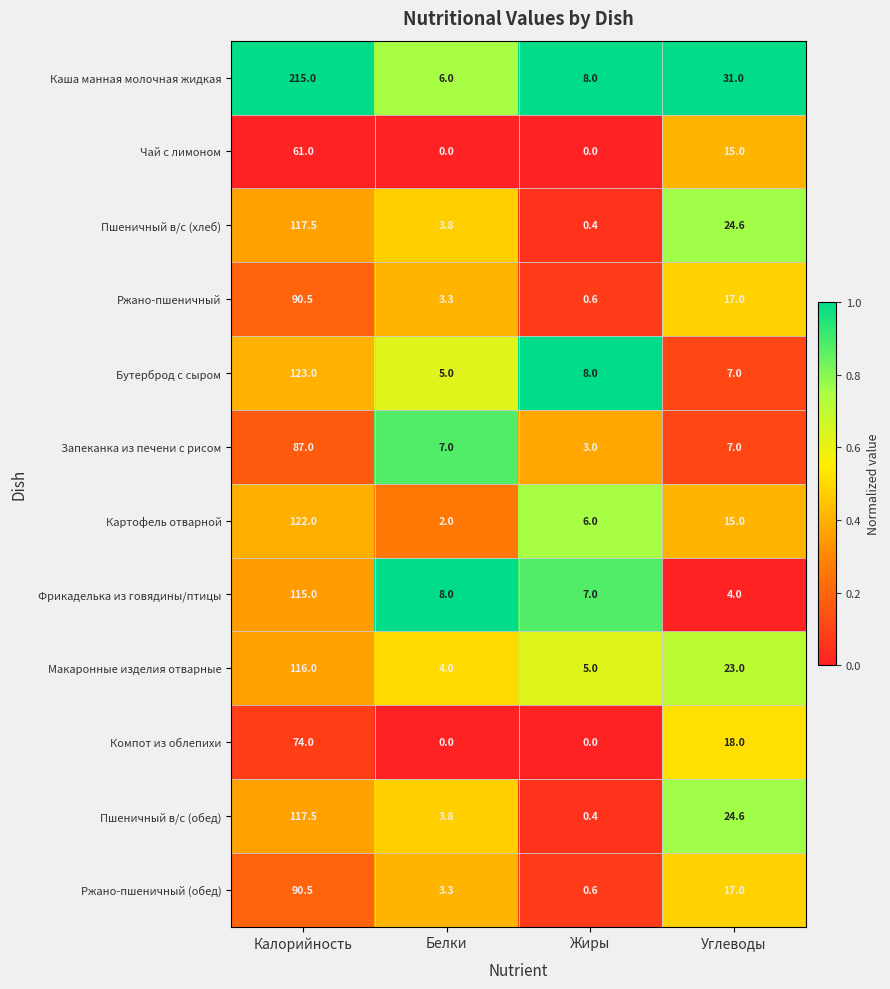

Is it true that Фрикаделька из говядины/птицы equals 115.0 at Калорийность?

True